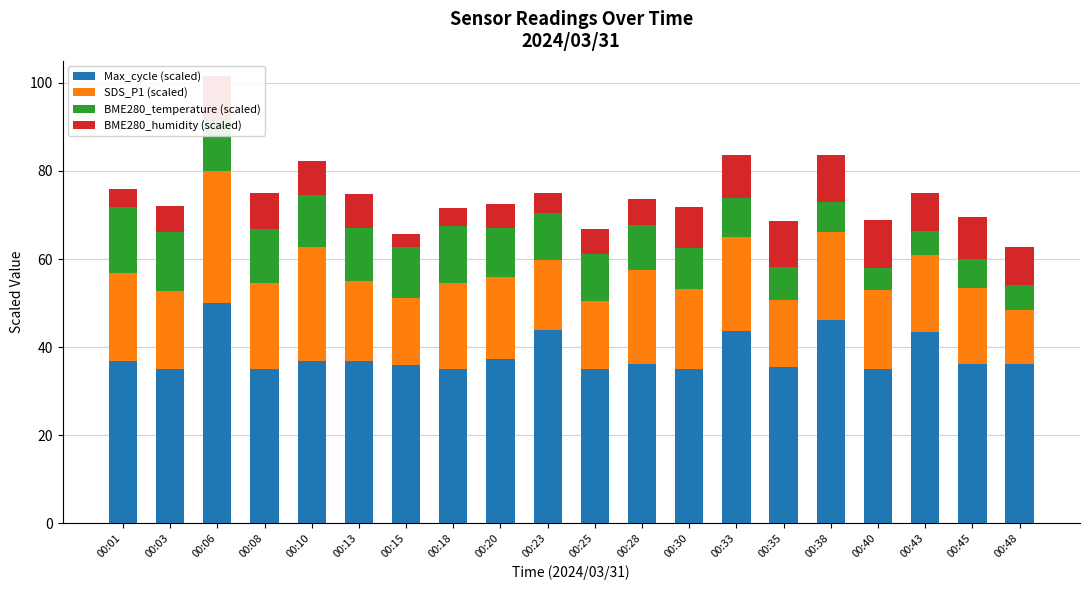

Are the bars horizontal?

No